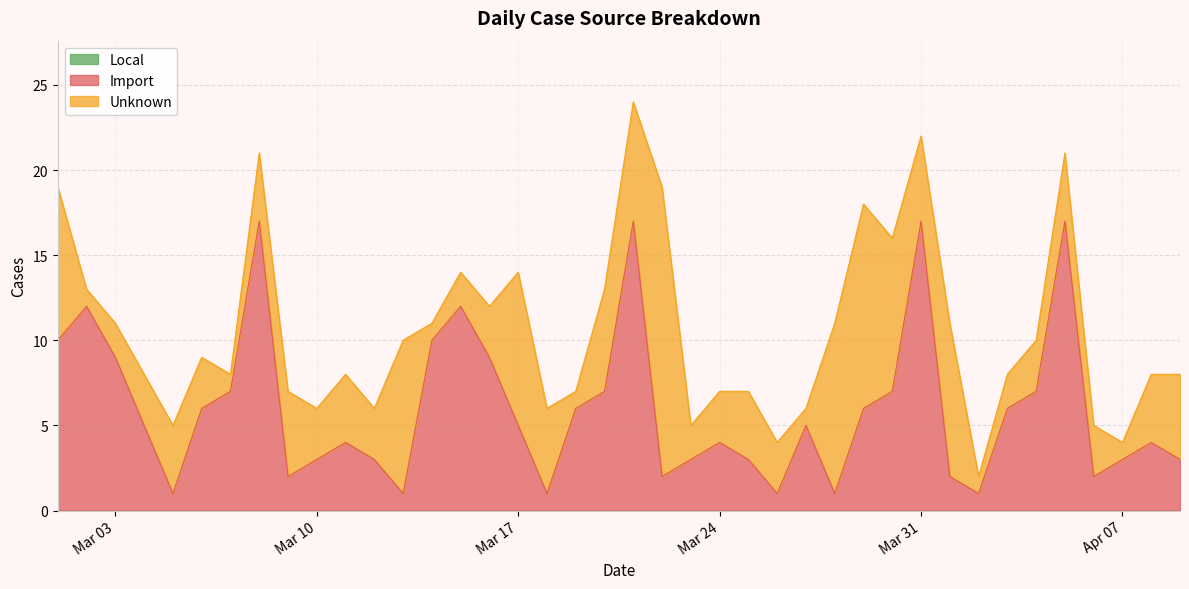

The Unknown series shows 7 at 2020-03-11. True or false?

False